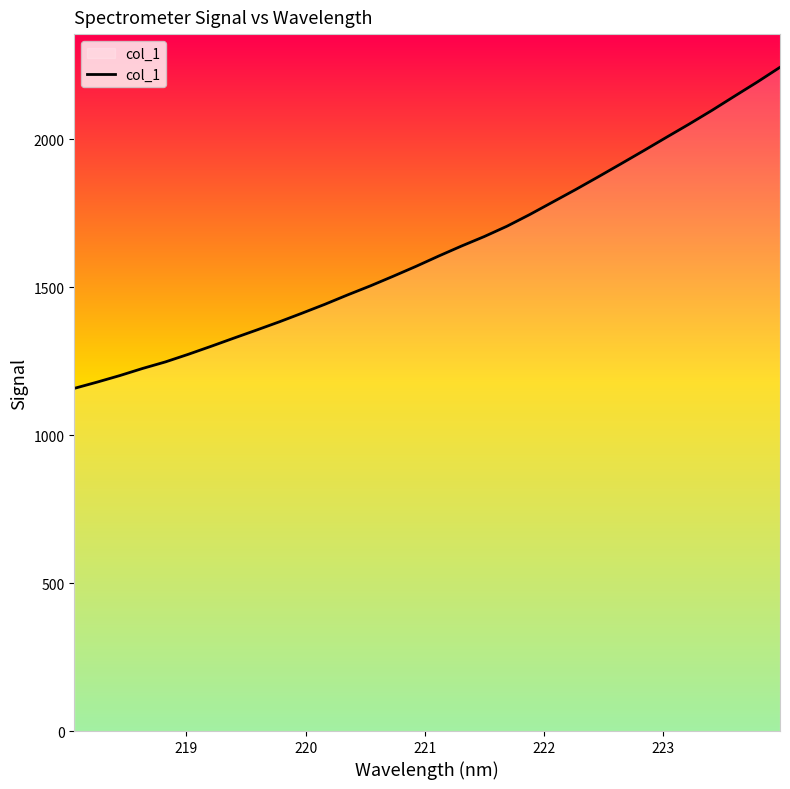

What is the greatest value displayed?

2244.1